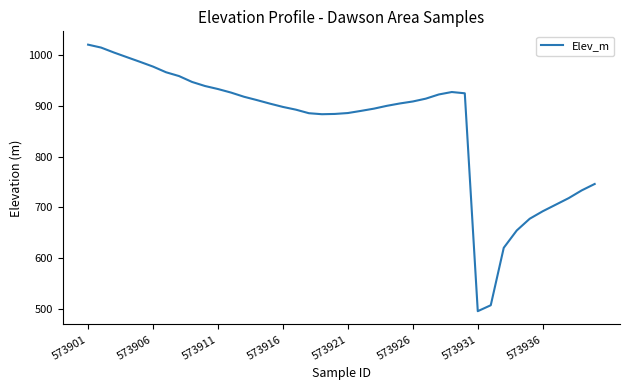

What is the minimum value shown in the chart?

495.9